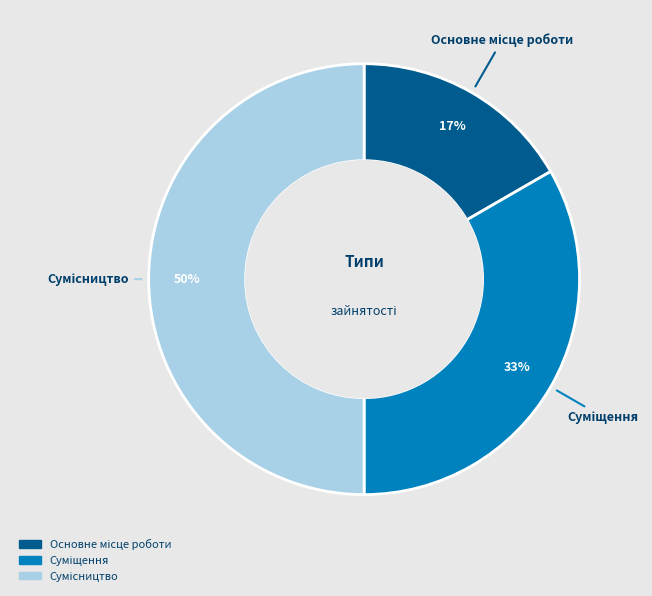

To the nearest percent, what is the average slice percentage?

33%